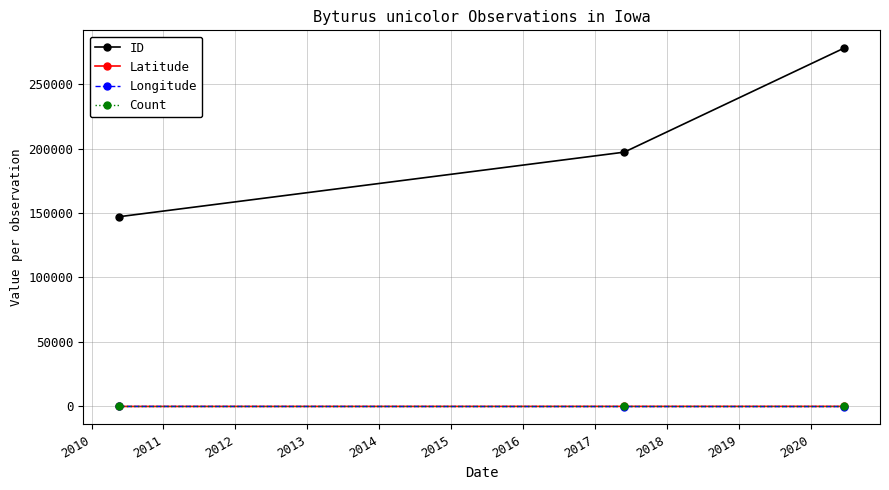

Which series has the largest range (max minus min)?

ID